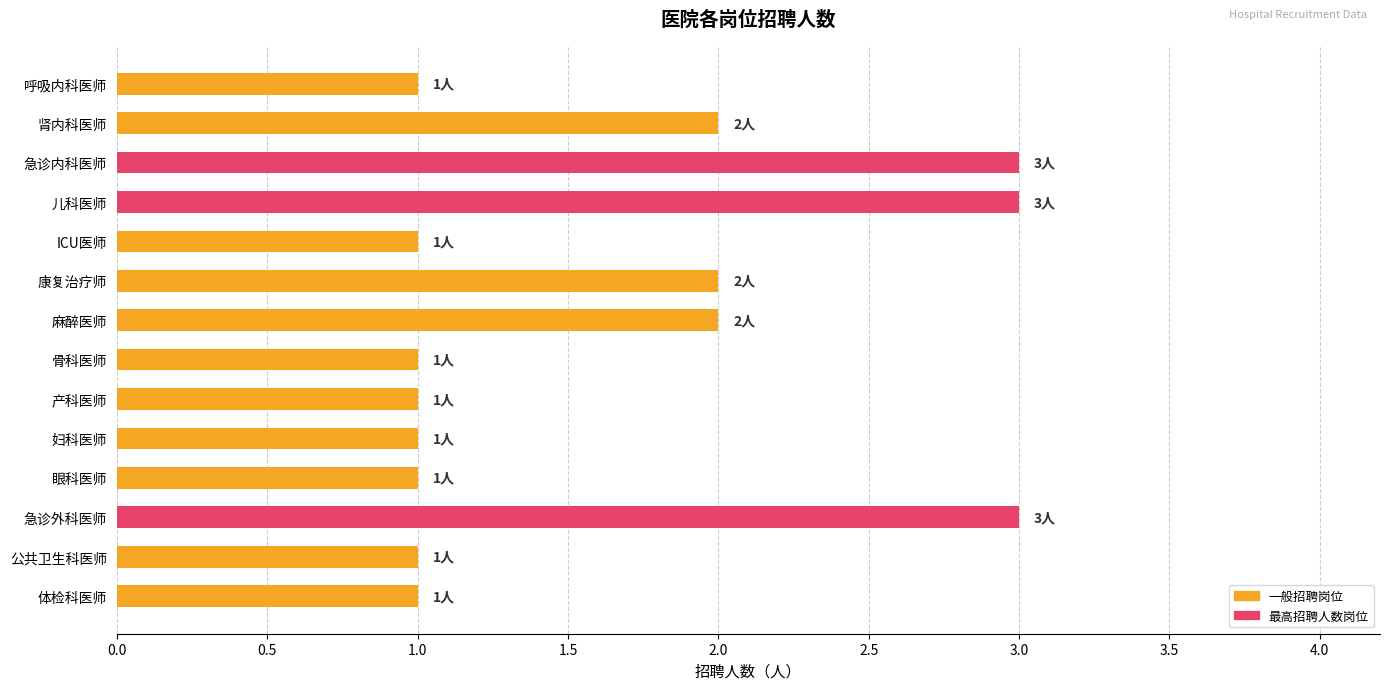

Between 骨科医师 and 急诊内科医师, which is larger?

急诊内科医师